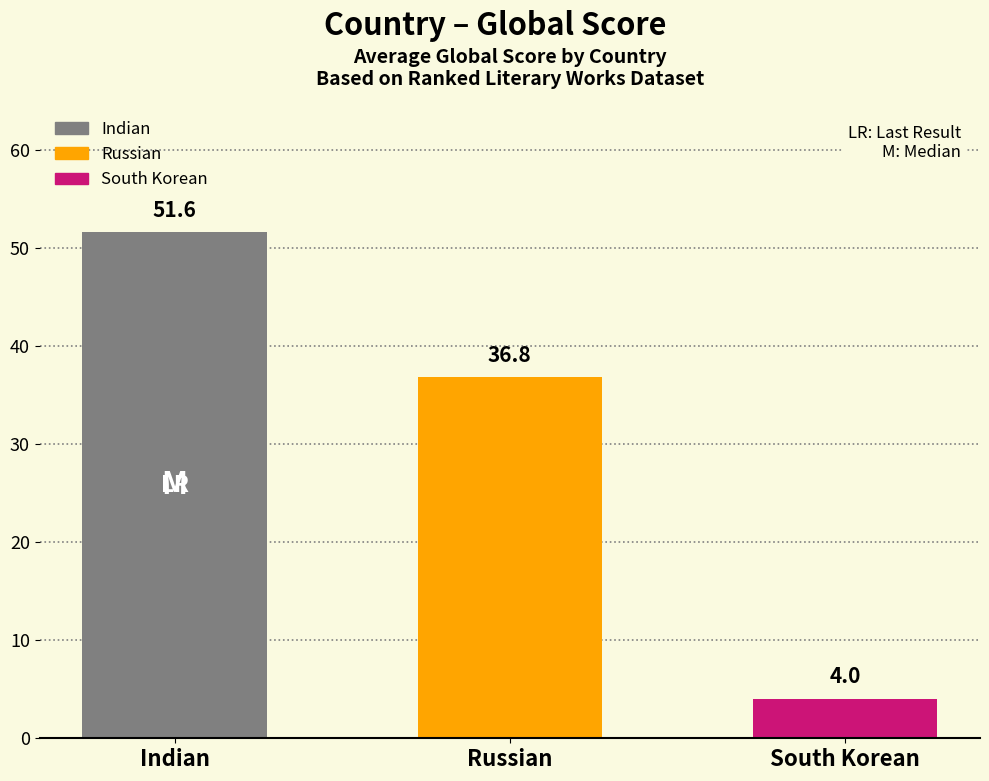

At which label does the data first exceed 36?

Indian